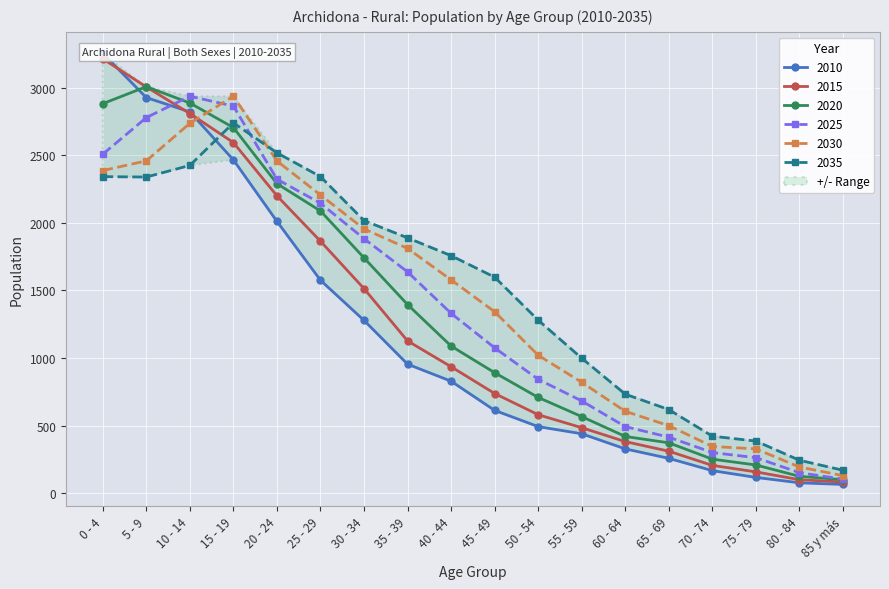

At which label does 2030 reach its peak?

15 - 19